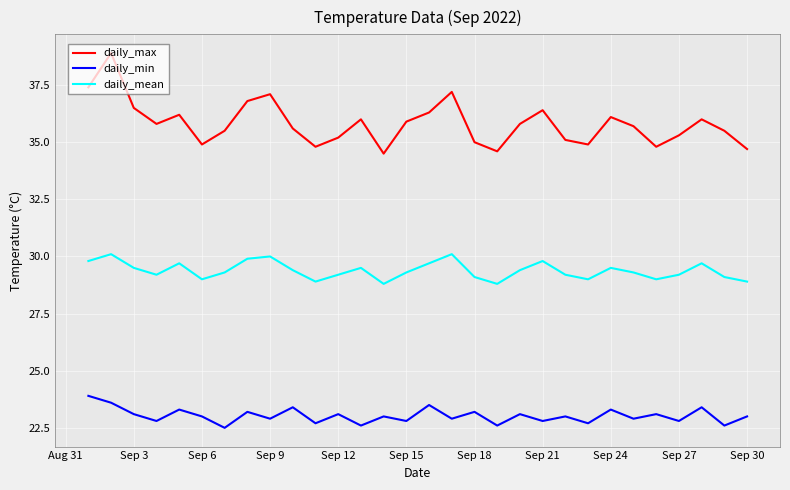

What is the difference between the maximum and minimum values in the daily_mean series?

1.3